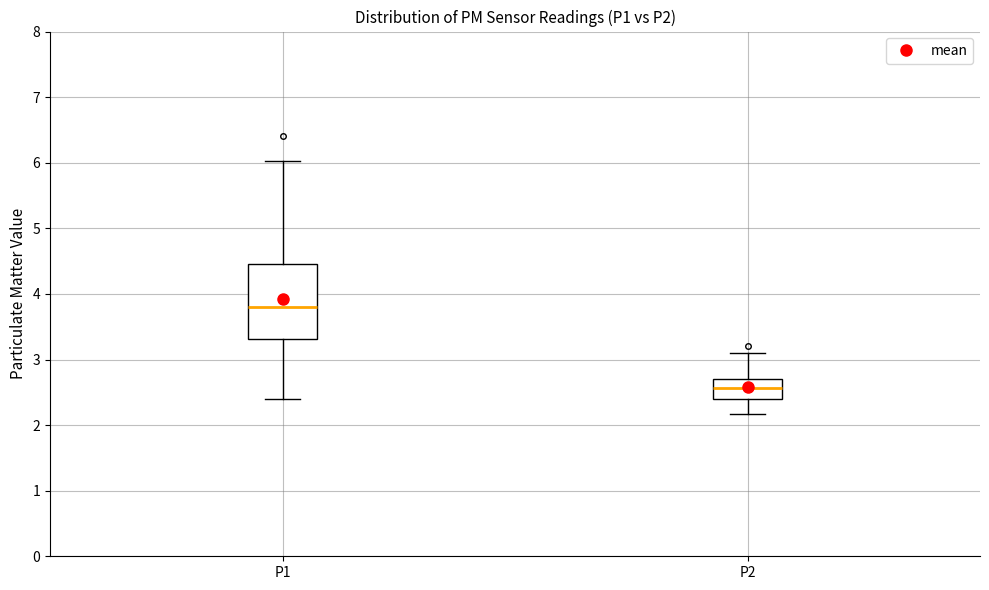

Reading left to right, transcribe this box plot: for each box, give where its median line is, the range the box spans, and where its two whiskers end, as read against the y-axis. The values are not printed on the chart, so give them approximately, as read against the axis.

P1: median 3.8, box 3.3 to 4.5, whiskers 2.4 to 6.0
P2: median 2.6, box 2.4 to 2.7, whiskers 2.2 to 3.1